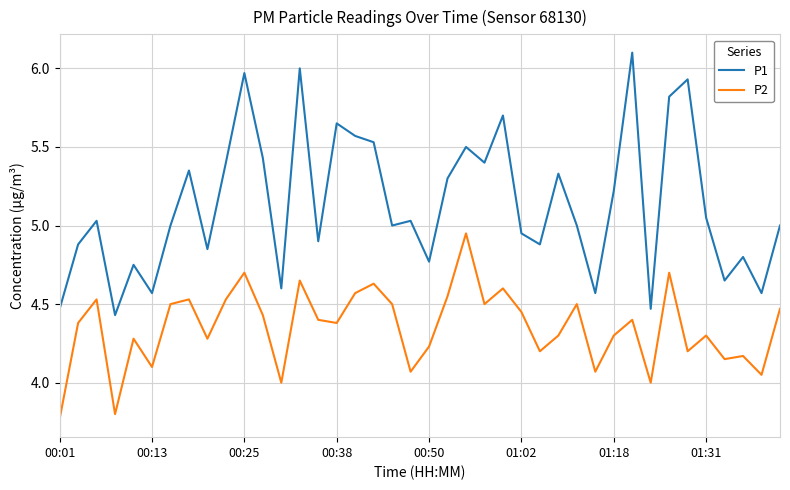

What is the difference between the maximum and minimum values in the P1 series?

1.7